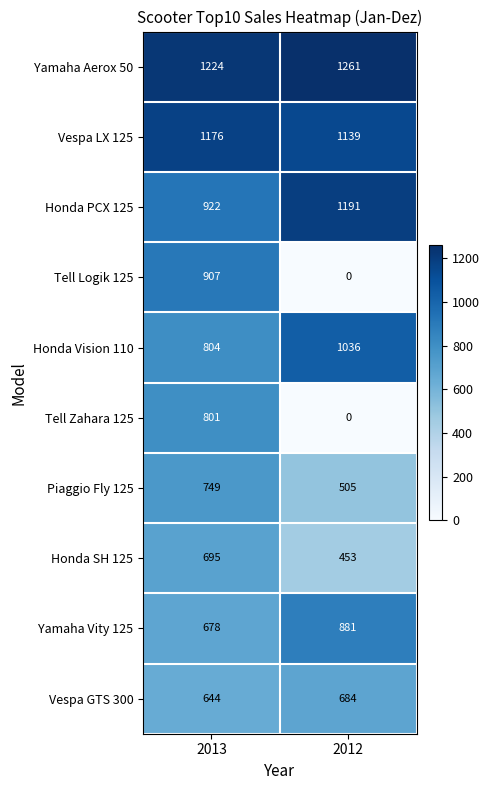

Reading right to left, list all the values displayed in this chart.

Yamaha Aerox 50: 1261	1224
Vespa LX 125: 1139	1176
Honda PCX 125: 1191	922
Tell Logik 125: 0	907
Honda Vision 110: 1036	804
Tell Zahara 125: 0	801
Piaggio Fly 125: 505	749
Honda SH 125: 453	695
Yamaha Vity 125: 881	678
Vespa GTS 300: 684	644